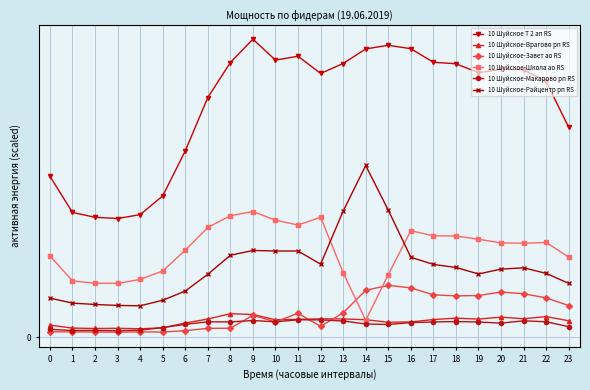

How many interior local peaks does the 10 Шуйское-Завет ао RS series have?

5